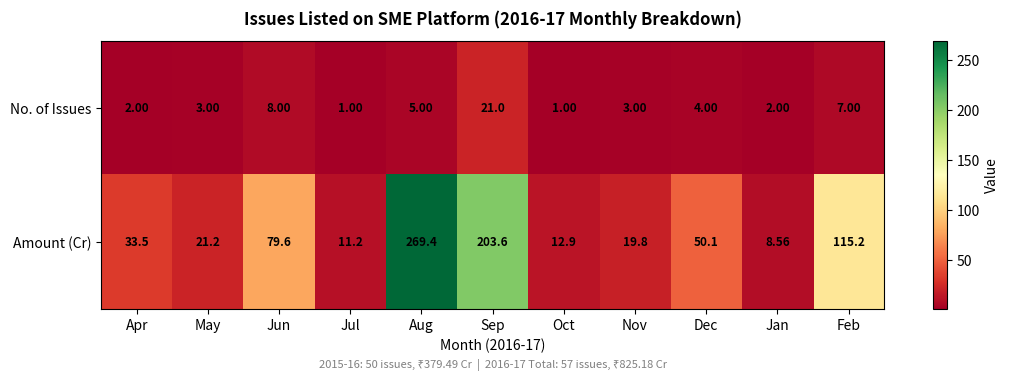

What is the smallest value displayed?

1.0